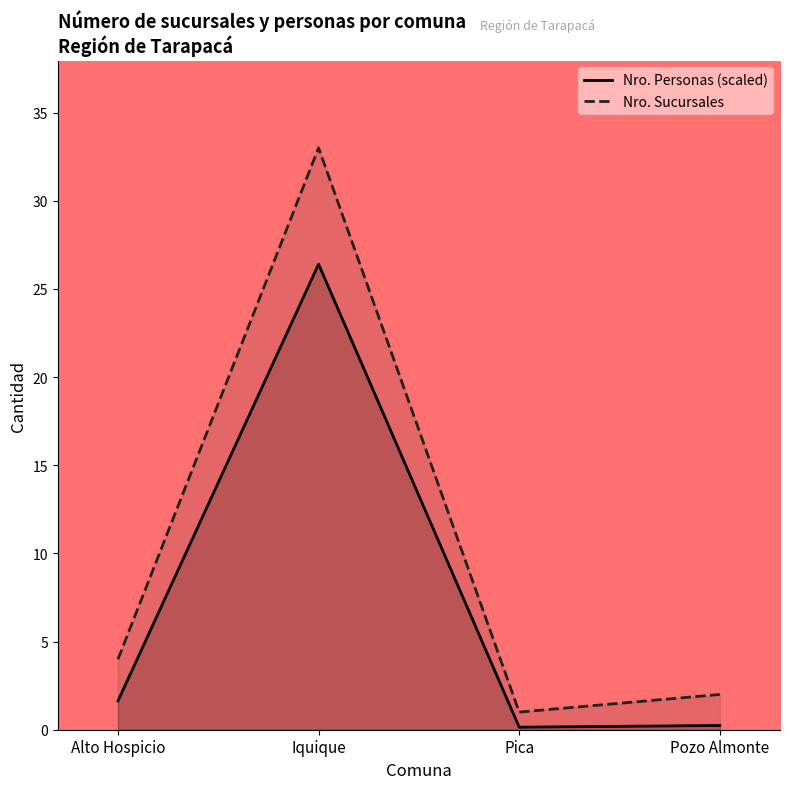

Reading left to right, list all the values displayed in this chart.

Nro. Sucursales: Alto Hospicio=4.0	Iquique=33.0	Pica=1.0	Pozo Almonte=2.0
Nro. Personas: Alto Hospicio=1.6	Iquique=26.4	Pica=0.1	Pozo Almonte=0.2